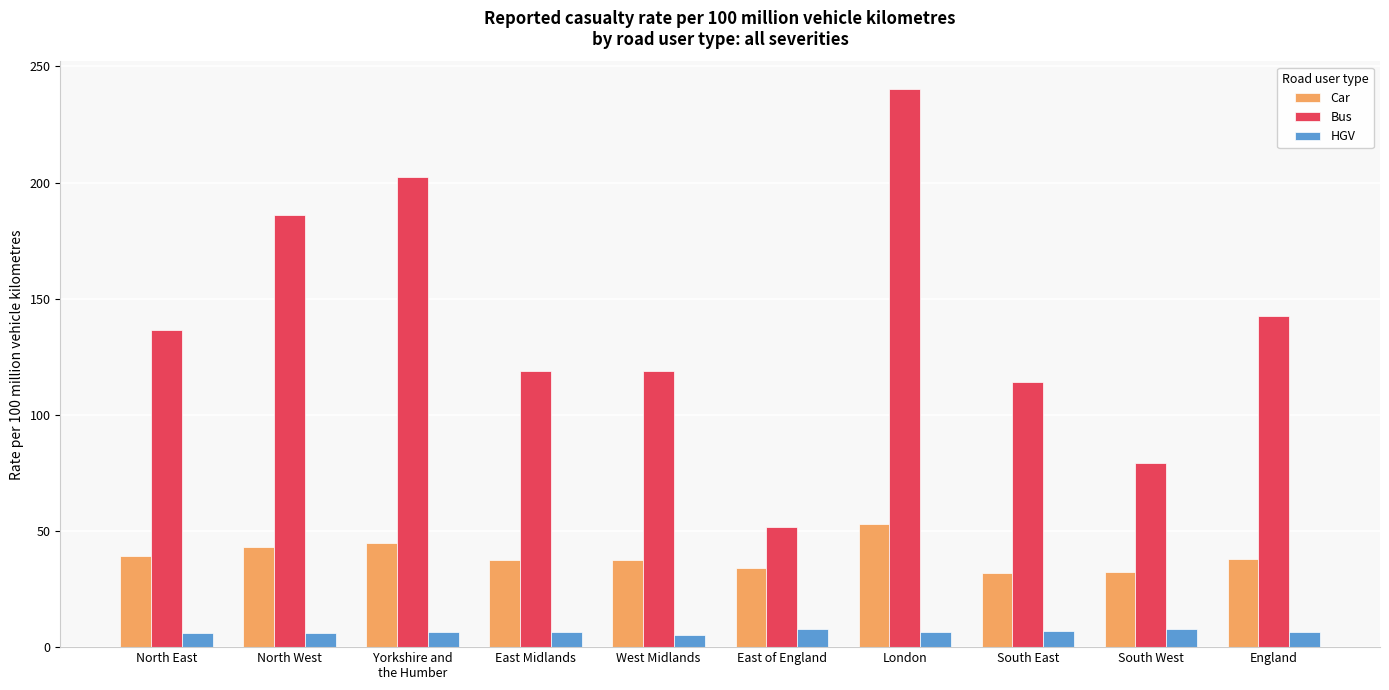

The Car series shows 34.0 at East of England. True or false?

True